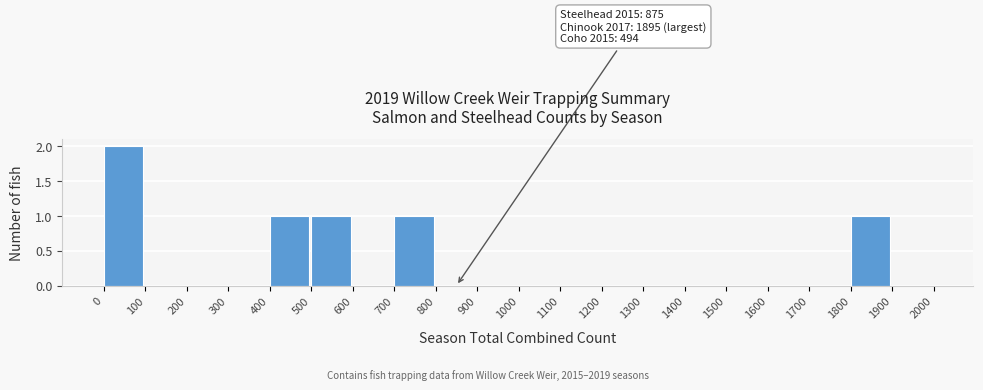

Over which range of the x-axis is the bar tallest?

0 to 100